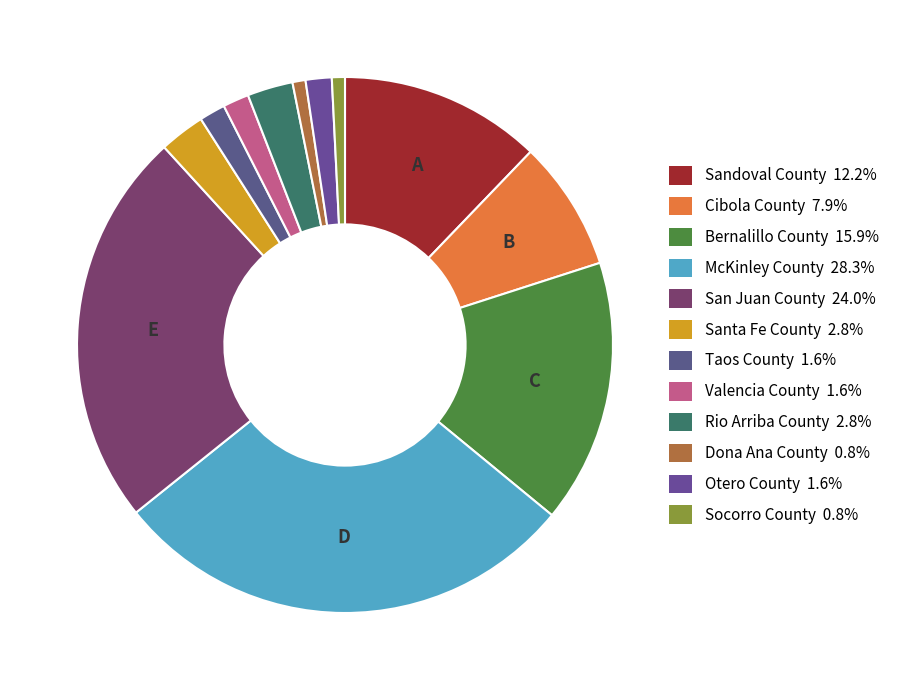

Count the number of slices in the pie.

12